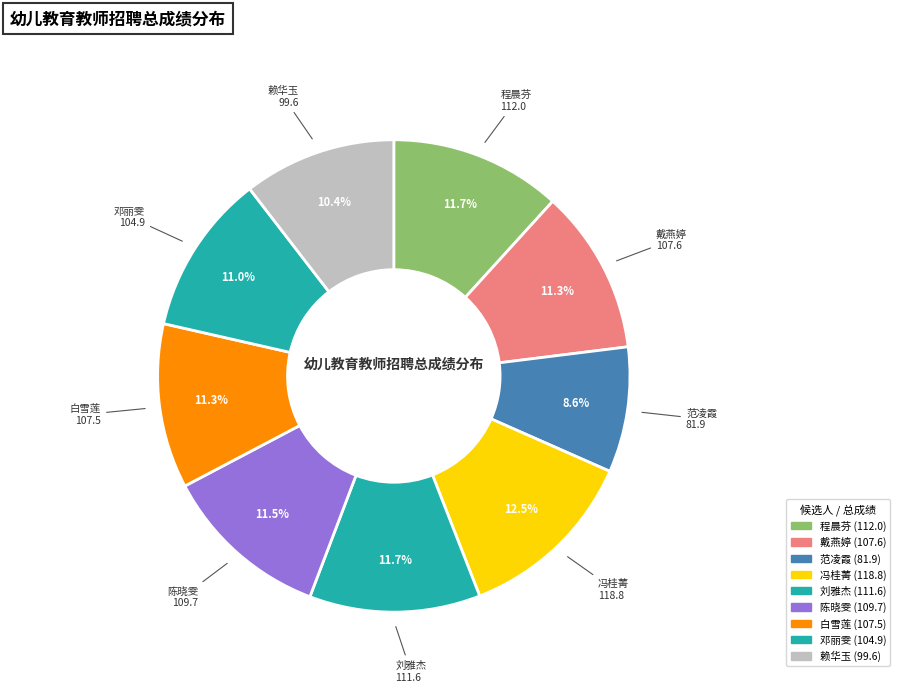

Count the number of slices in the pie.

9